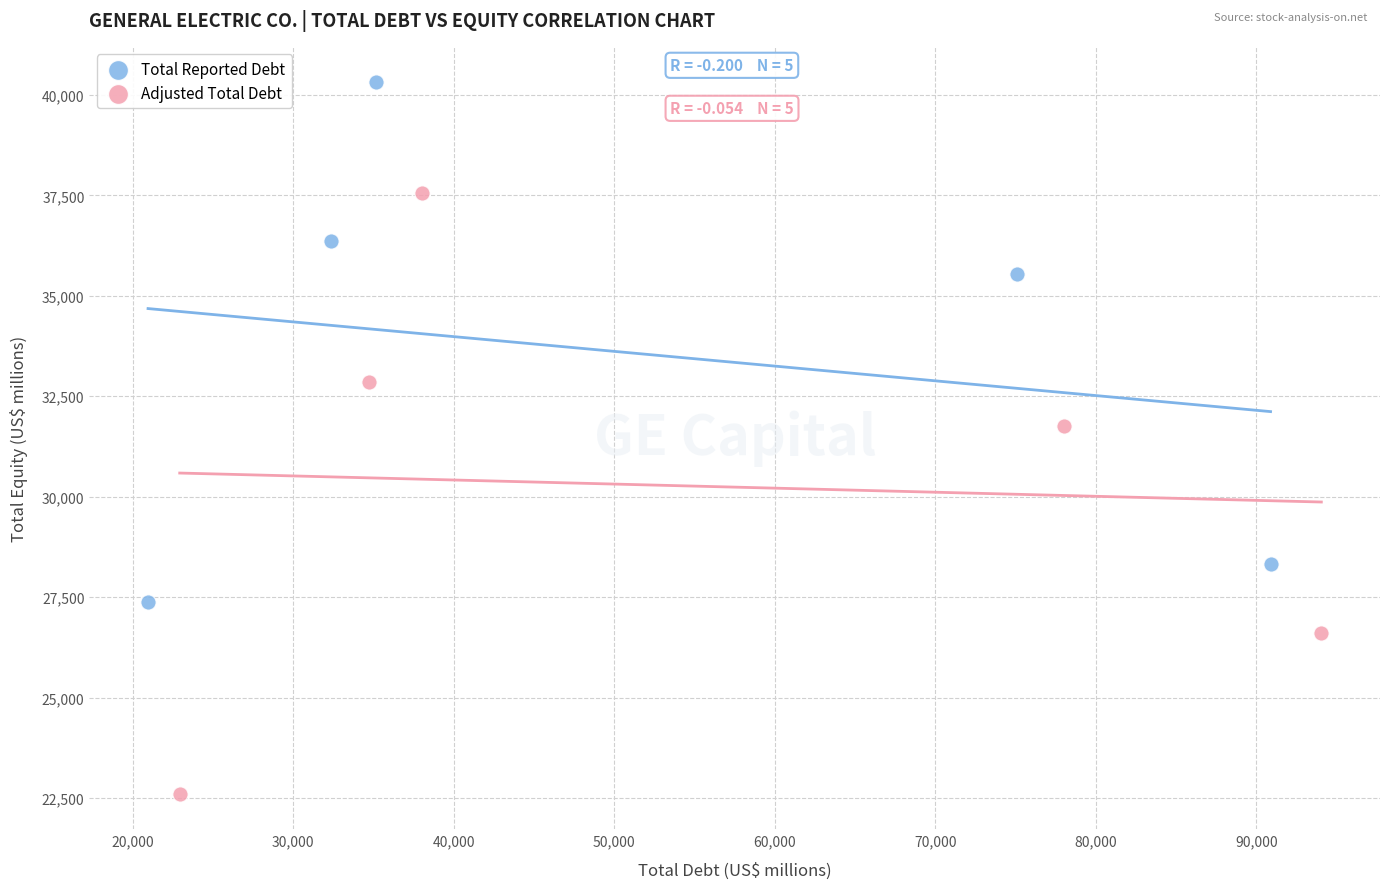

Which series reaches the maximum Y coordinate?

Total Reported Debt